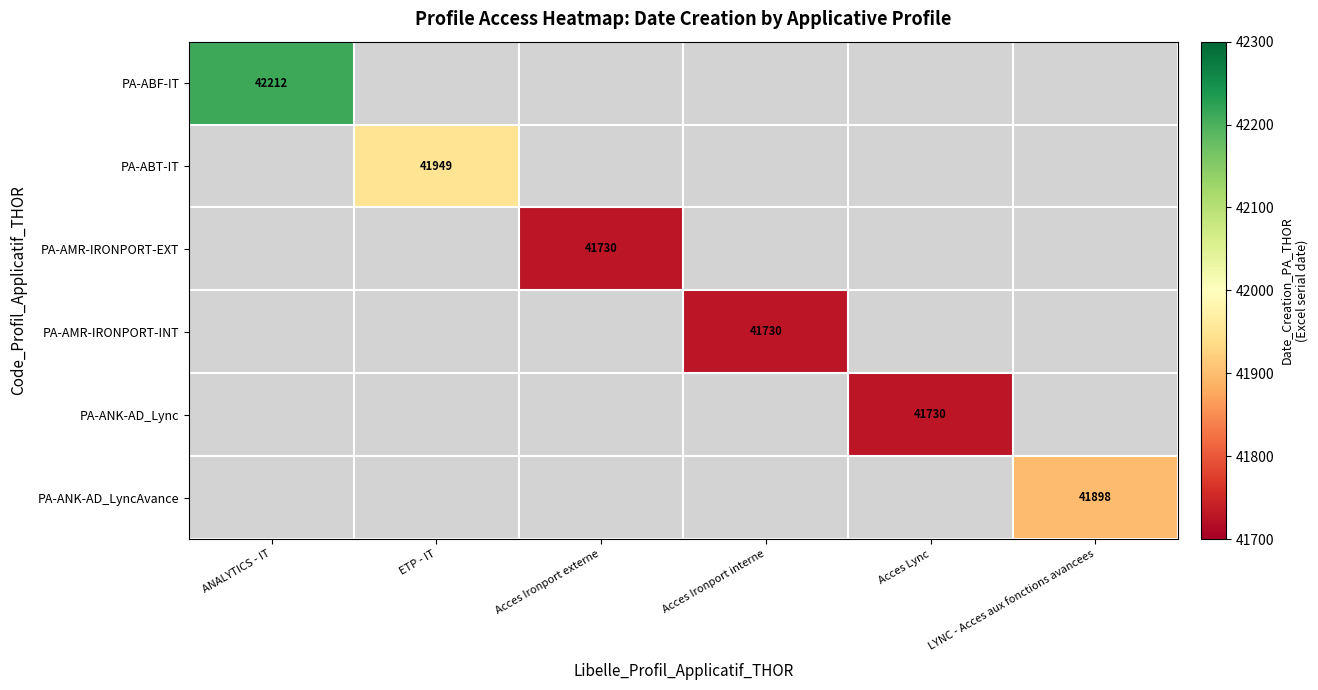

At which label is PA-ABF-IT closest to 42212?

ANALYTICS - IT